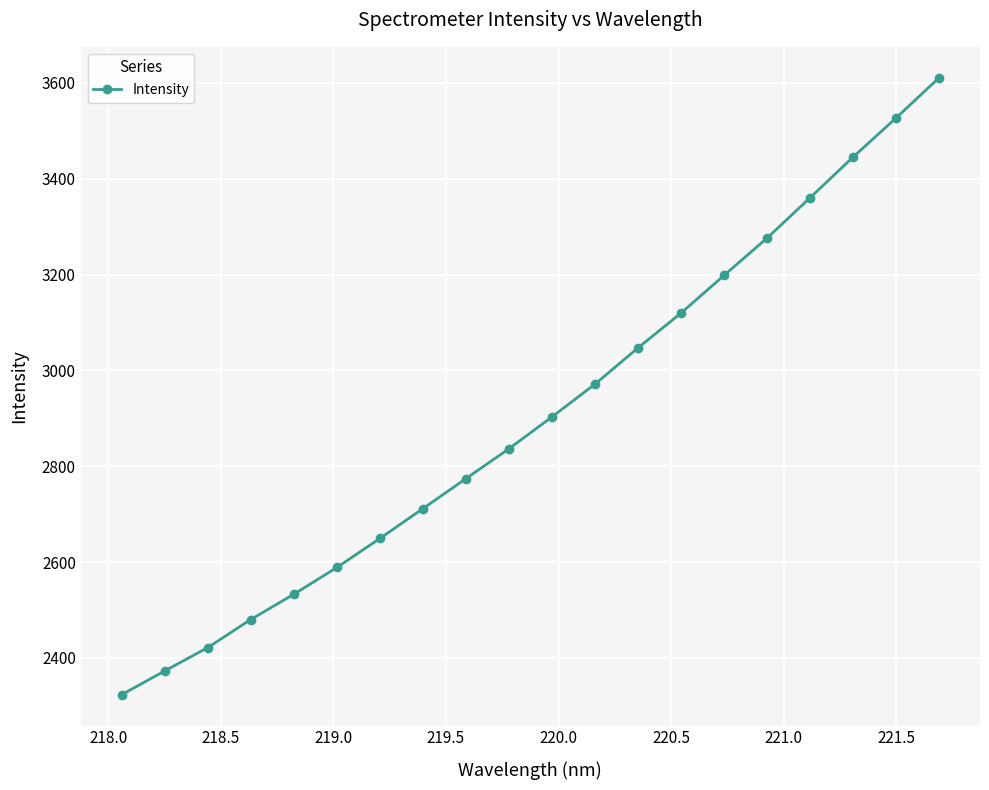

What is the greatest value displayed?

3610.9